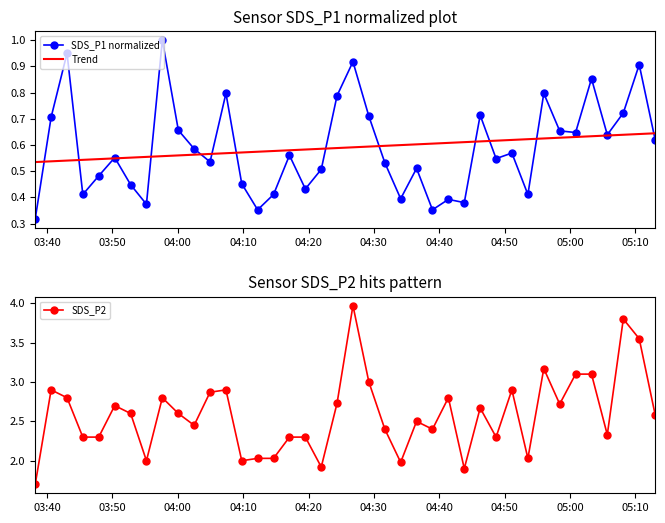

What is the lowest value of the SDS_P2 series?

1.7